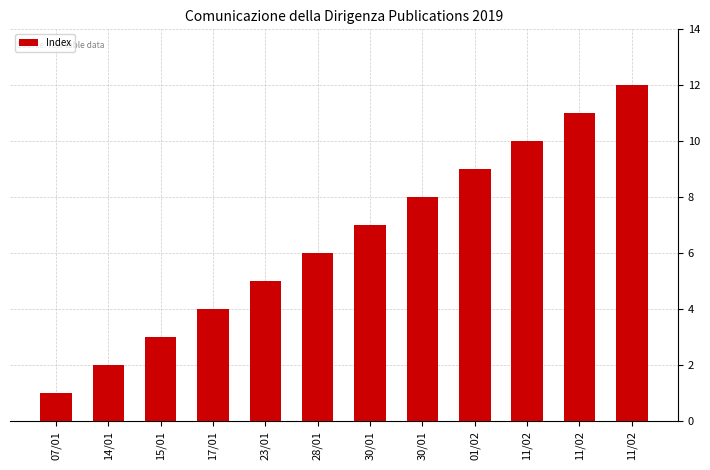

True or false: the data shows 5 at 23/01.

True